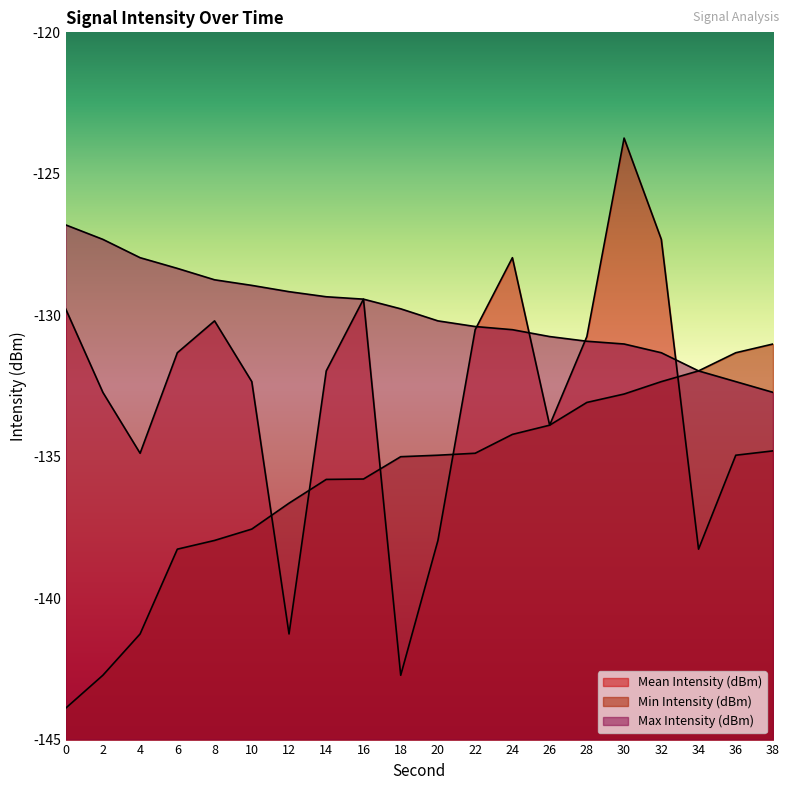

What is the sum of the Max Intensity (dBm) values at 2 and 0?

-254.1